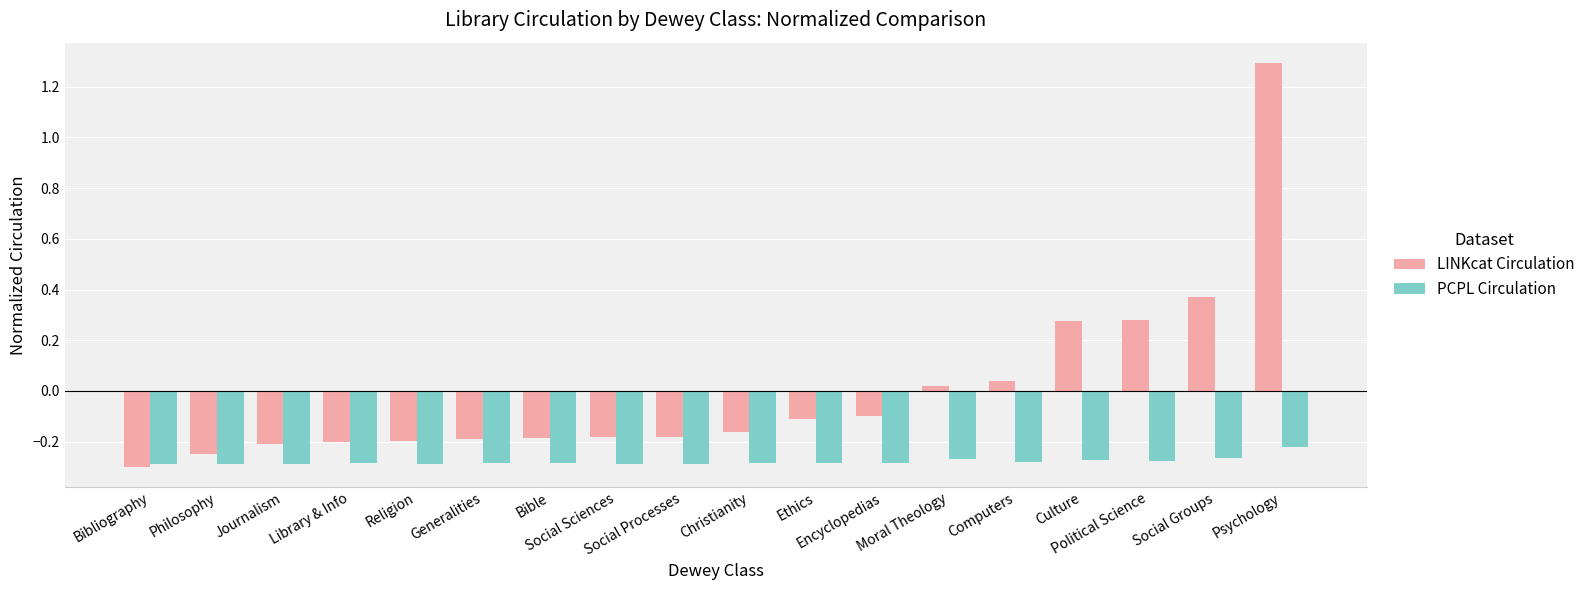

At how many categories does at least one series exceed 0?

6